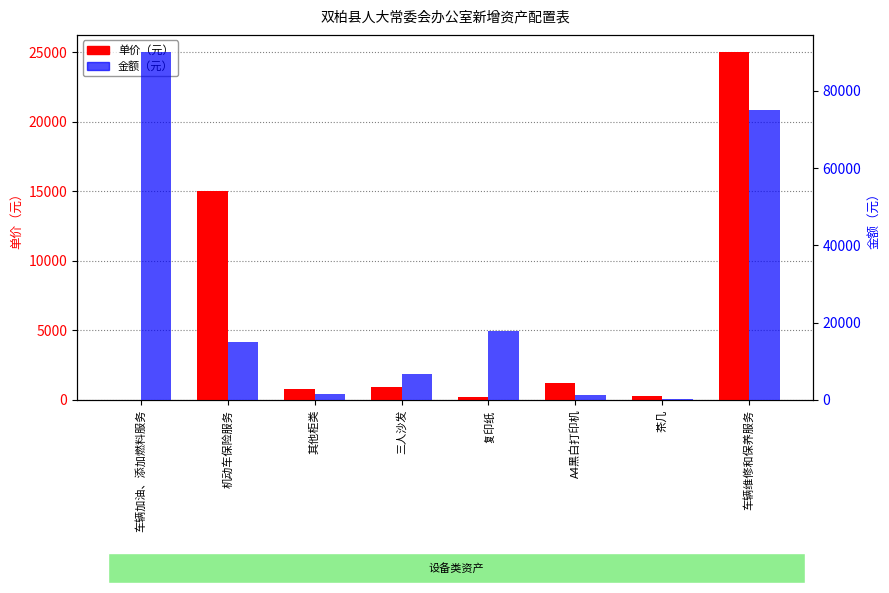

At which label does 金额 reach its peak?

车辆加油、添加燃料服务